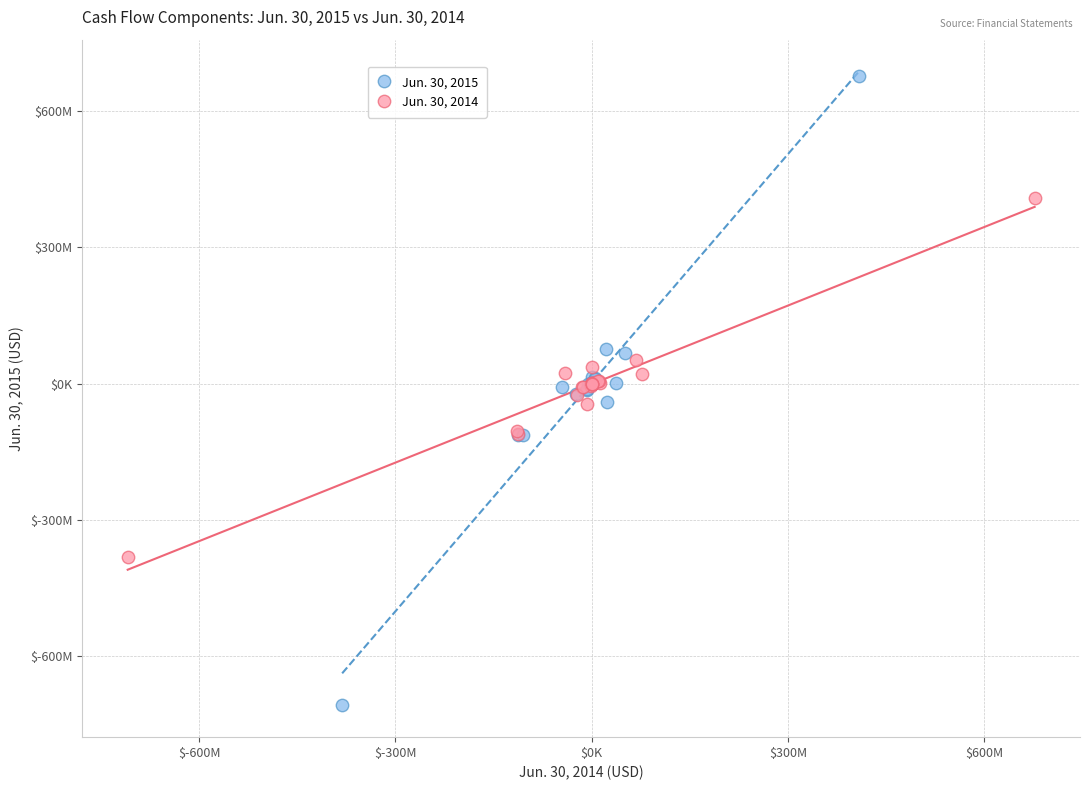

What are all the series names shown in the legend?

Jun. 30, 2015, Jun. 30, 2014